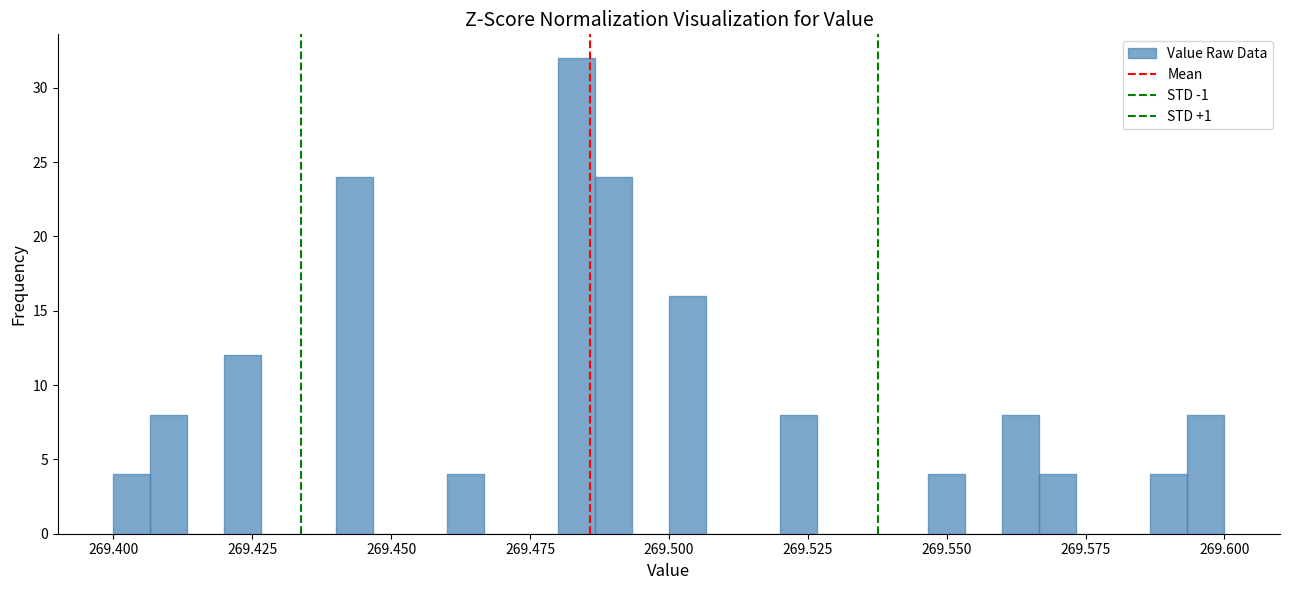

Read against the x-axis, roughly where is the centre of the tallest bar?

269.485